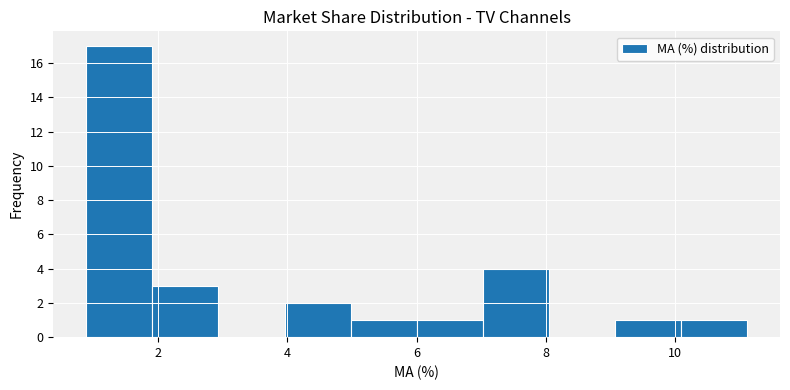

Which range on the x-axis has the tallest bar?

0.8 to 2.0